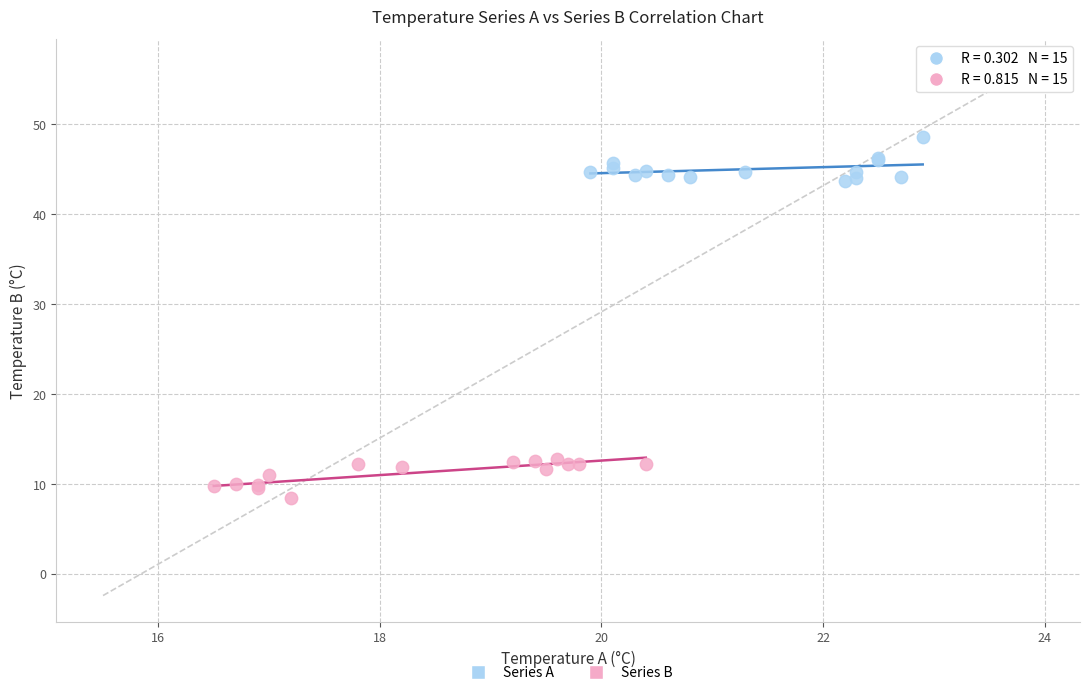

Which series has the largest Y range (max minus min)?

Series A